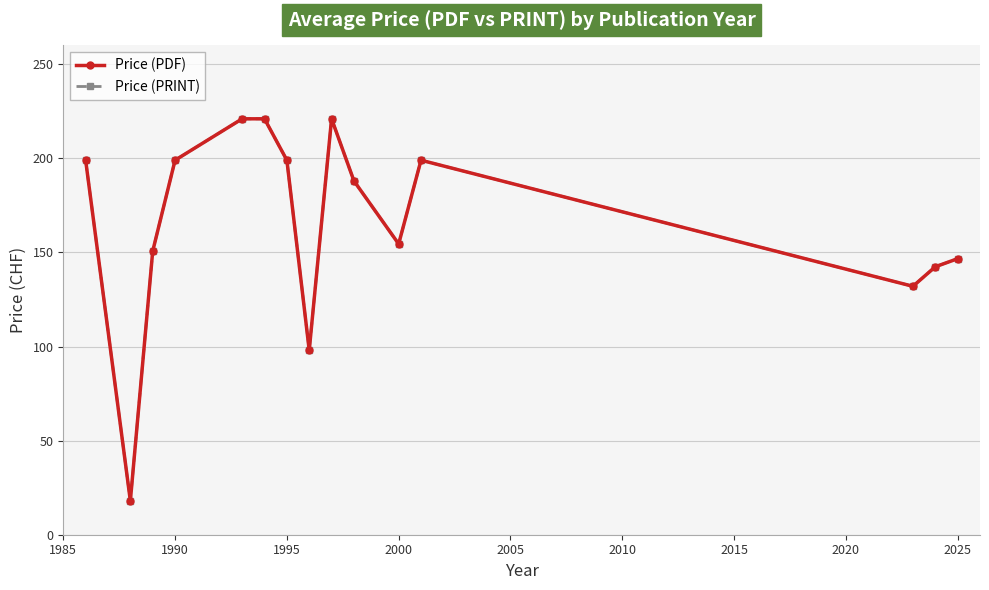

Is this an area chart (filled region under the line)?

No